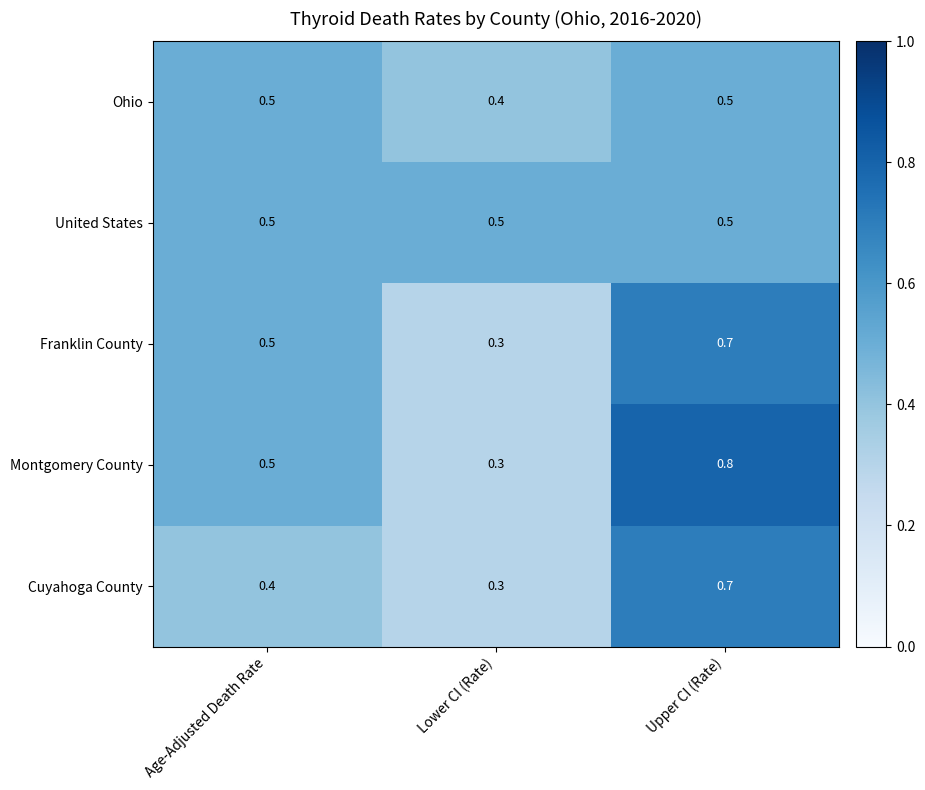

List the labels in order of Cuyahoga County value, largest first.

Upper CI (Rate), Age-Adjusted Death Rate, Lower CI (Rate)